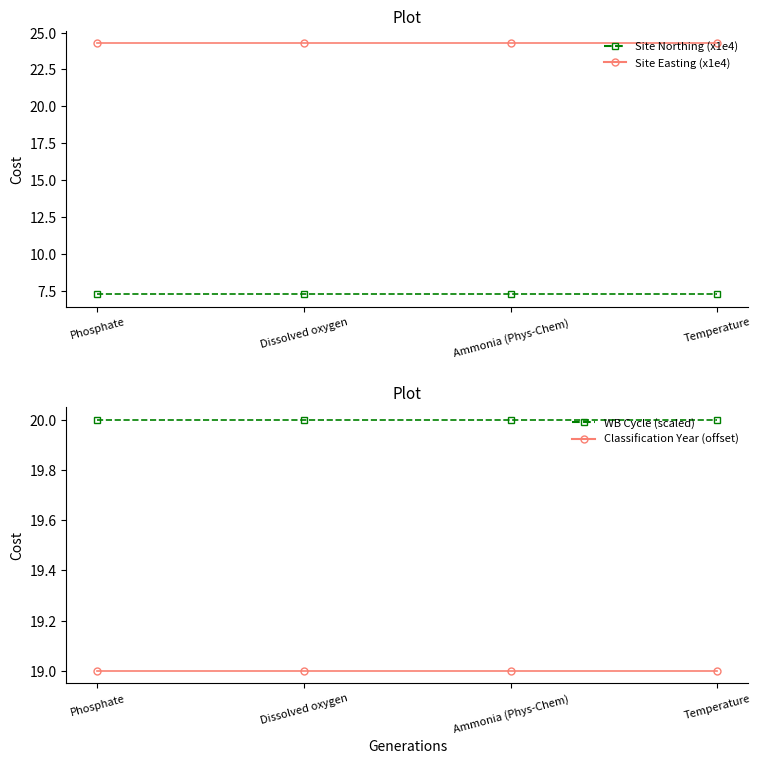

At how many categories does at least one series exceed 7?

4